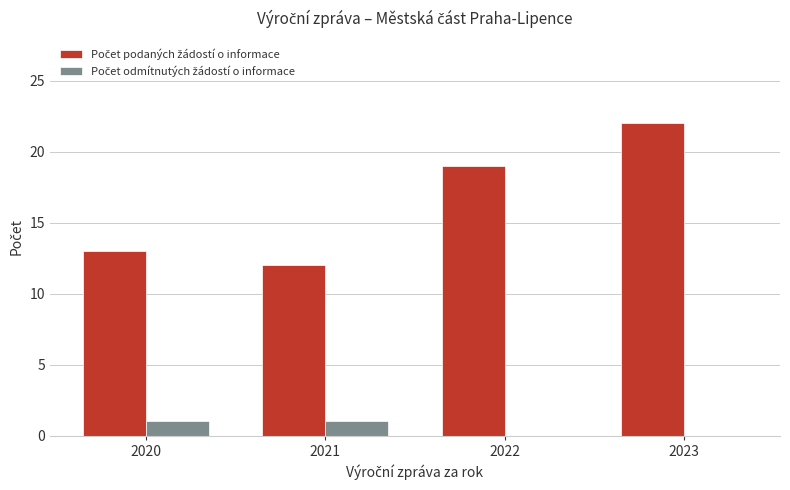

What is the total value across all series at 2021?

13